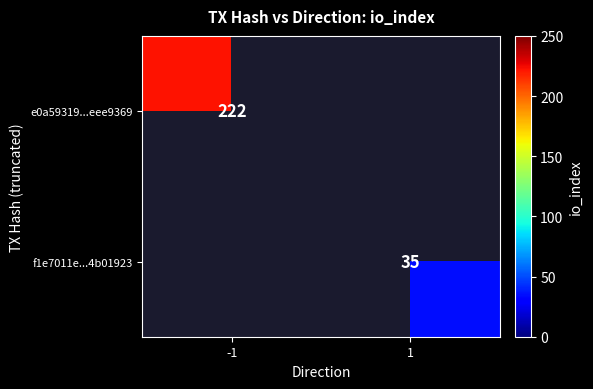

Which label corresponds to the smallest value in the chart?

1